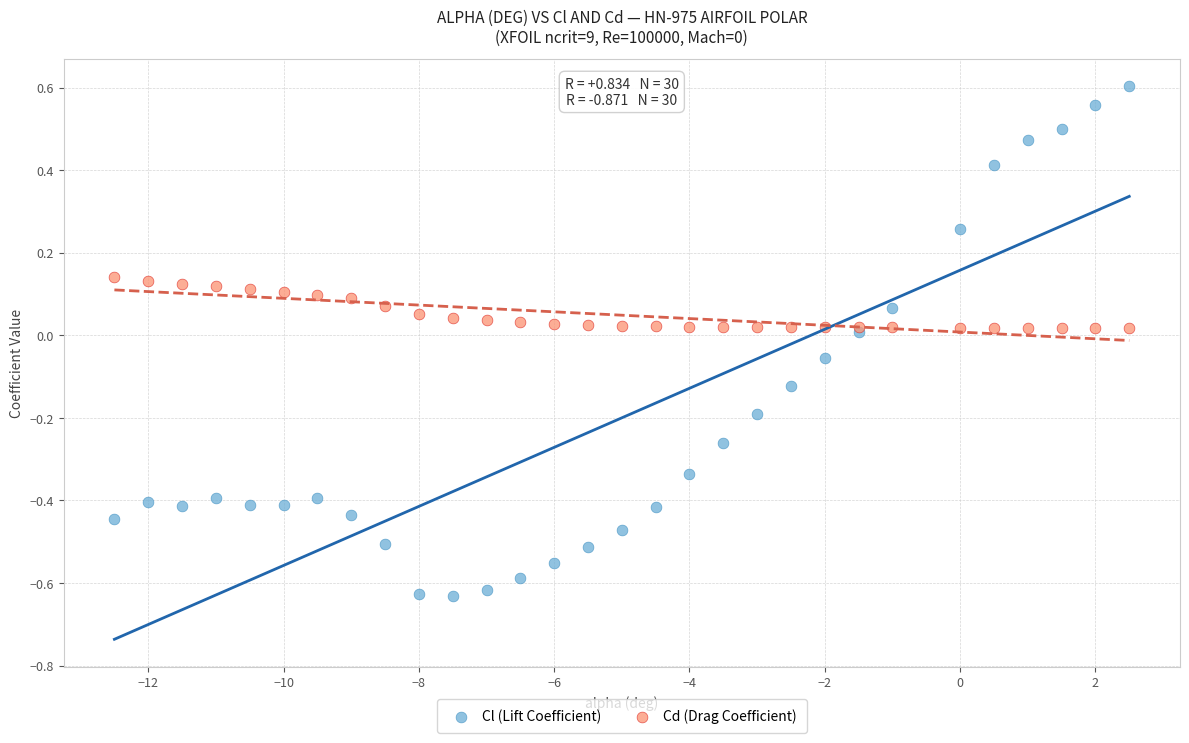

Which series has the widest spread of Y values?

Cl (Lift Coefficient)